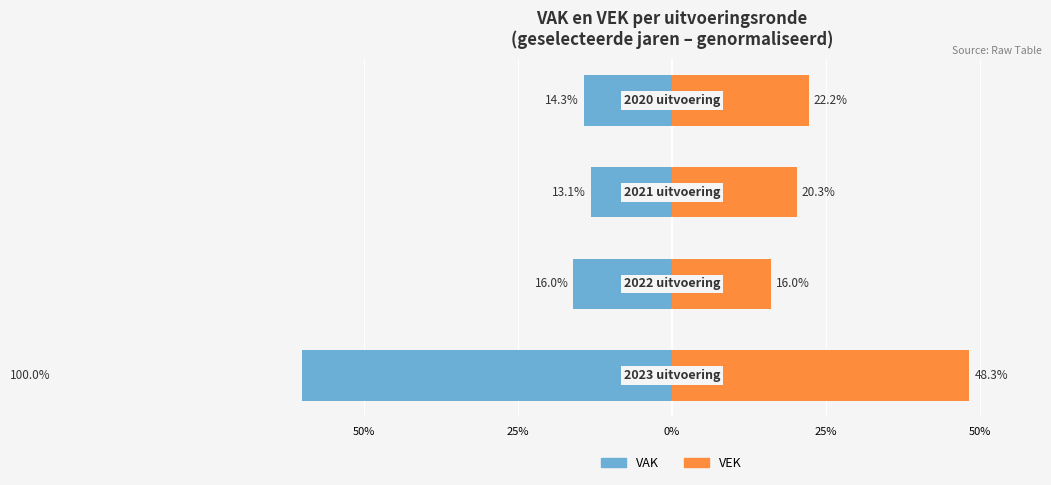

How many groups of bars are there?

4